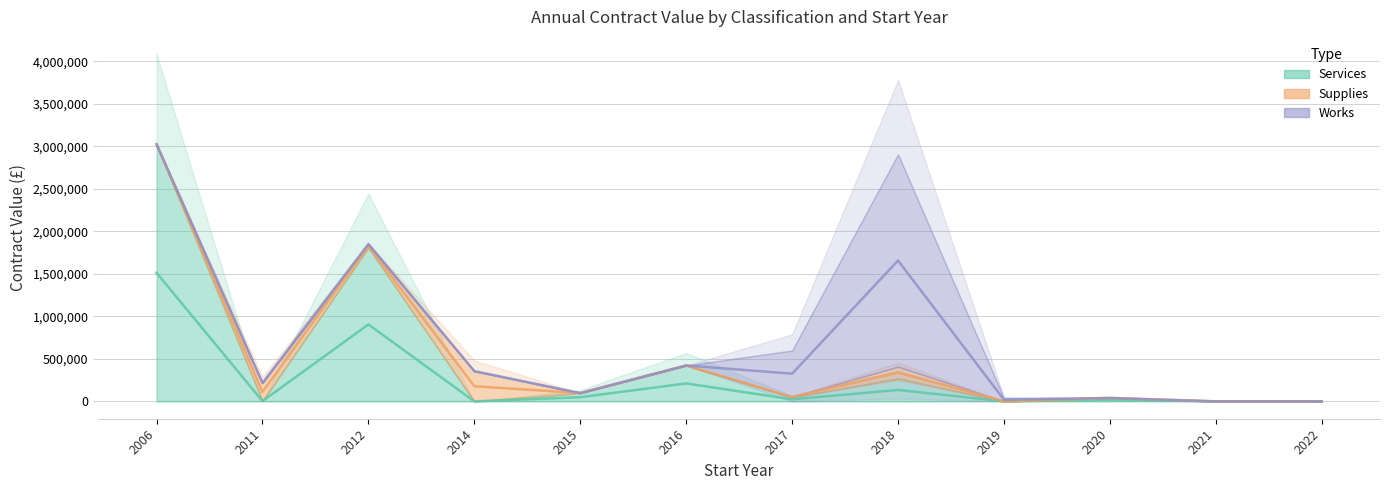

True or false: Supplies and Works cross at least once.

False